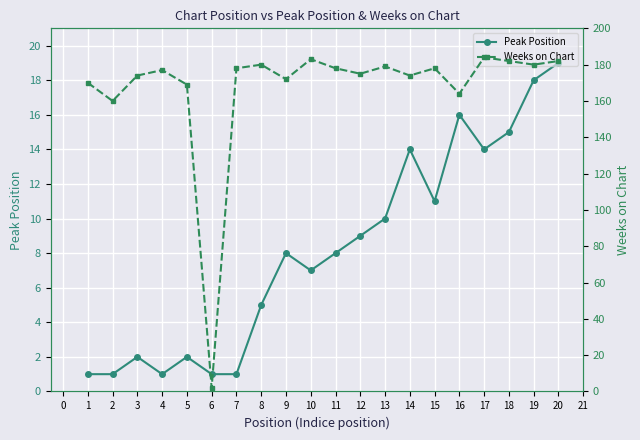

True or false: Peak Position has a value of 25 at 16.

False